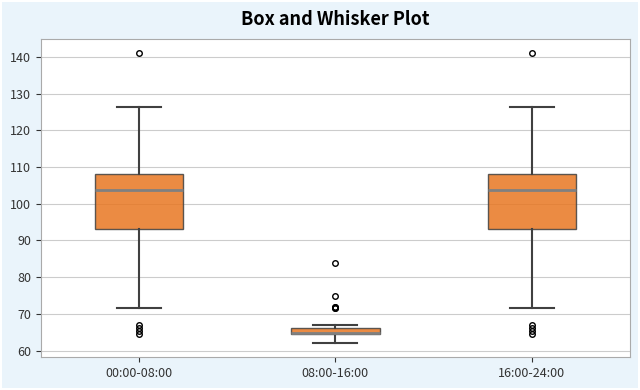

Where is the lower edge of the box for 00:00-08:00 on the y-axis? The values are not printed on the chart, so give them approximately, as read against the axis.

93